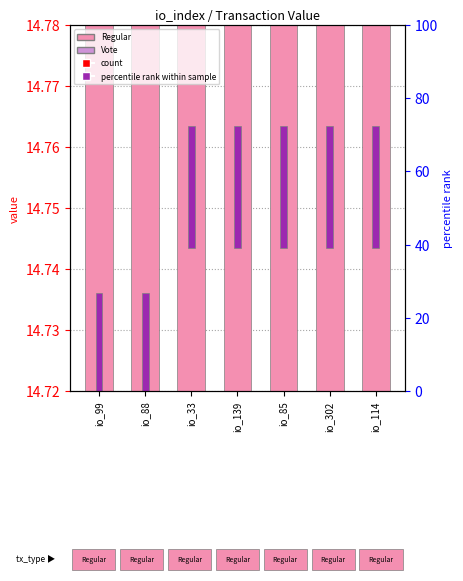

At which label is Vote closest to 0?

io_99